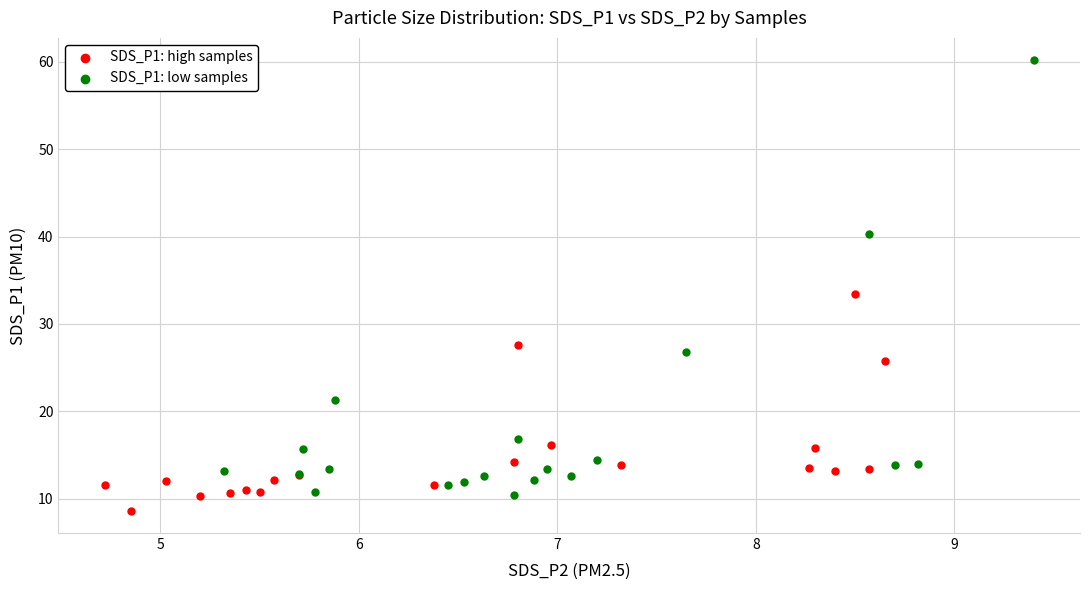

Which series has the widest spread of Y values?

SDS_P1: low samples